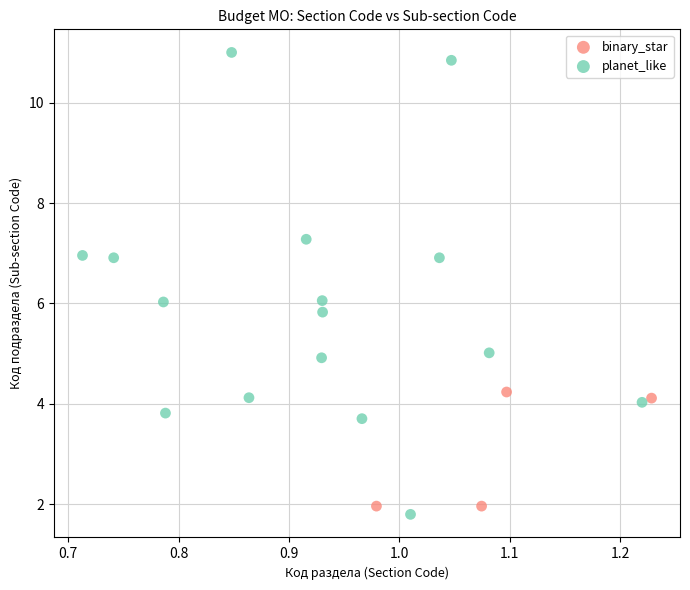

What are all the series names shown in the legend?

binary_star, planet_like